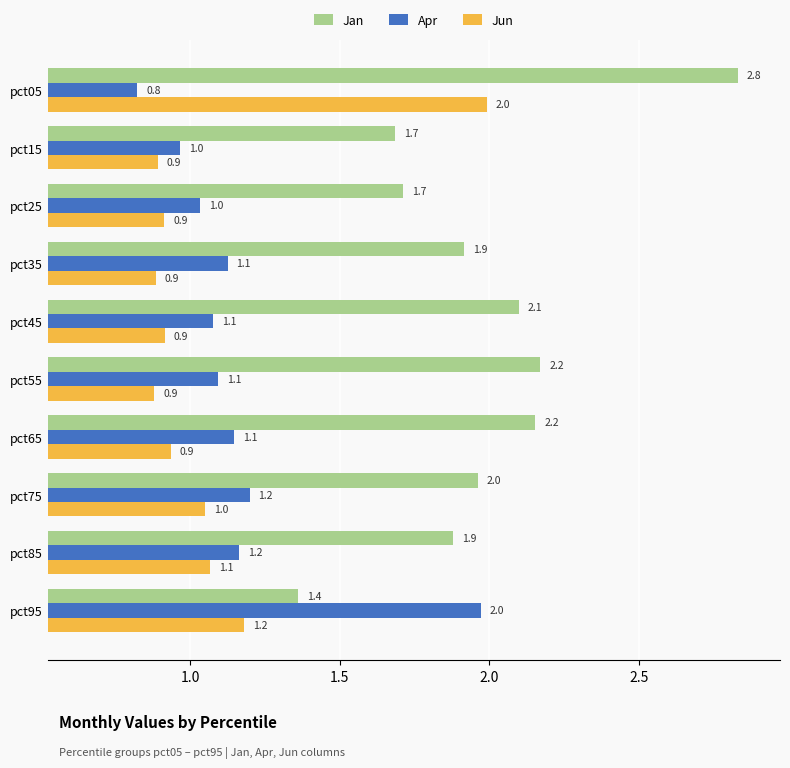

The value of Jan at pct15 is 1.7. True or false?

True